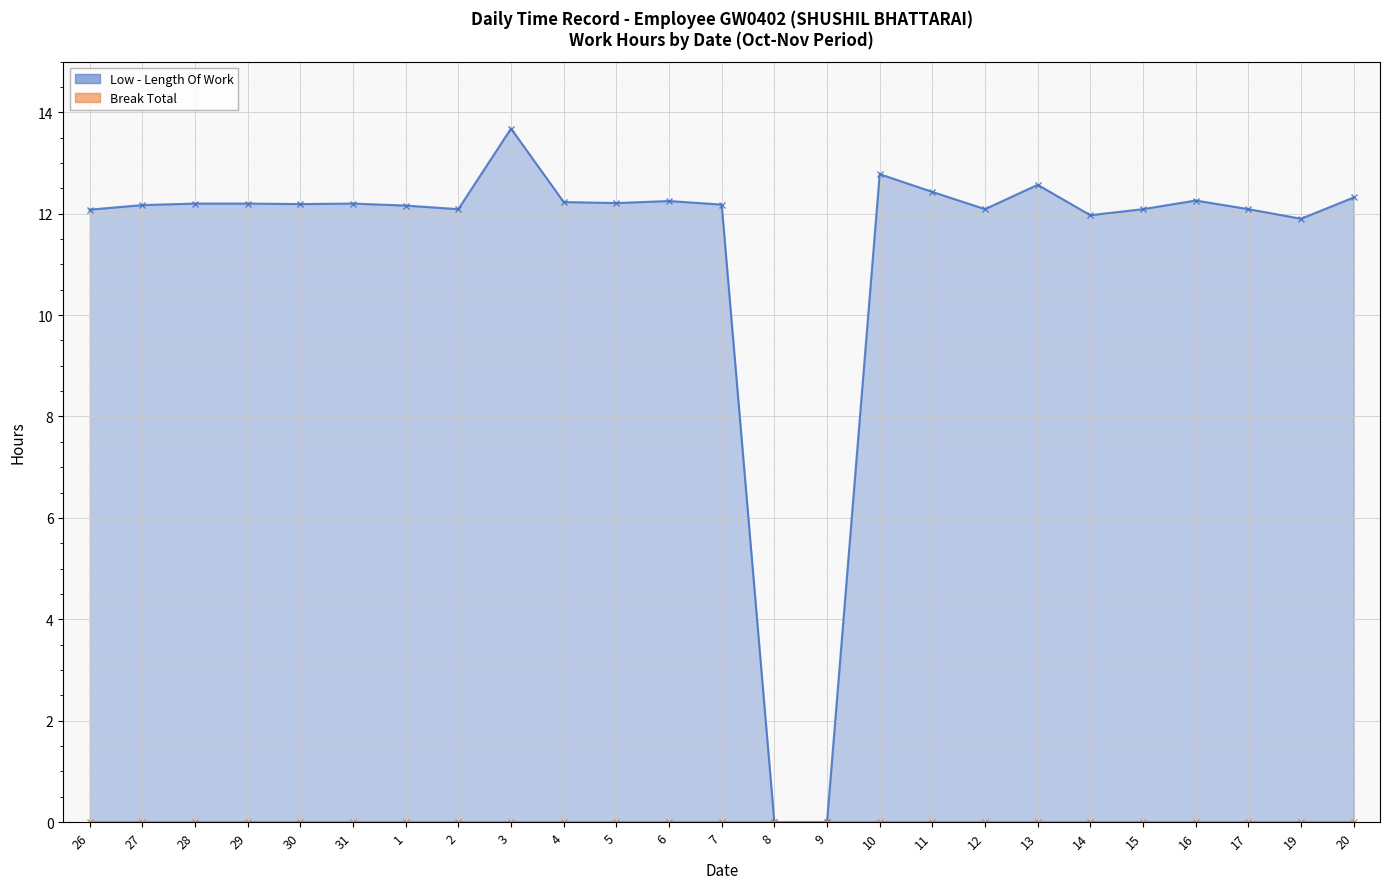

True or false: the data has more than 2 interior local peaks.

True